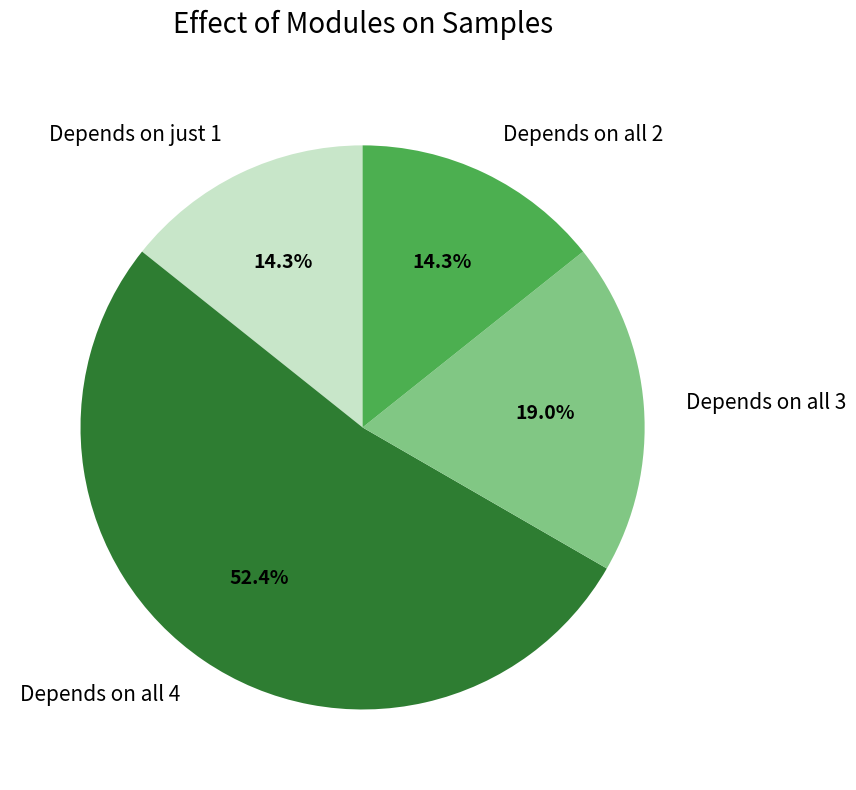

Which slice represents more than half of the pie?

Depends on all 4